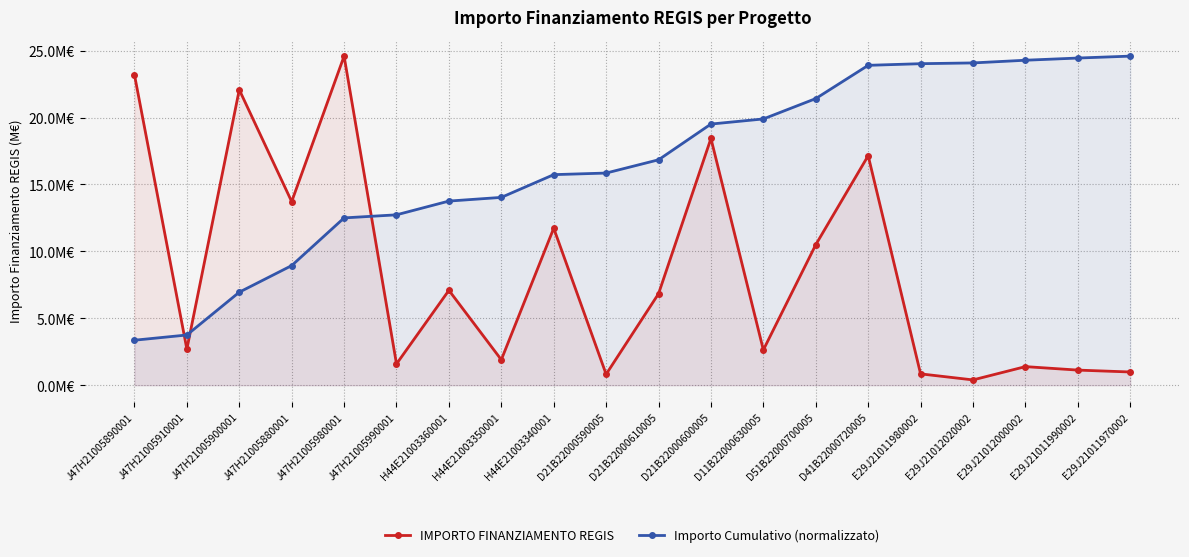

What position from the left is D11B22000630005?

13